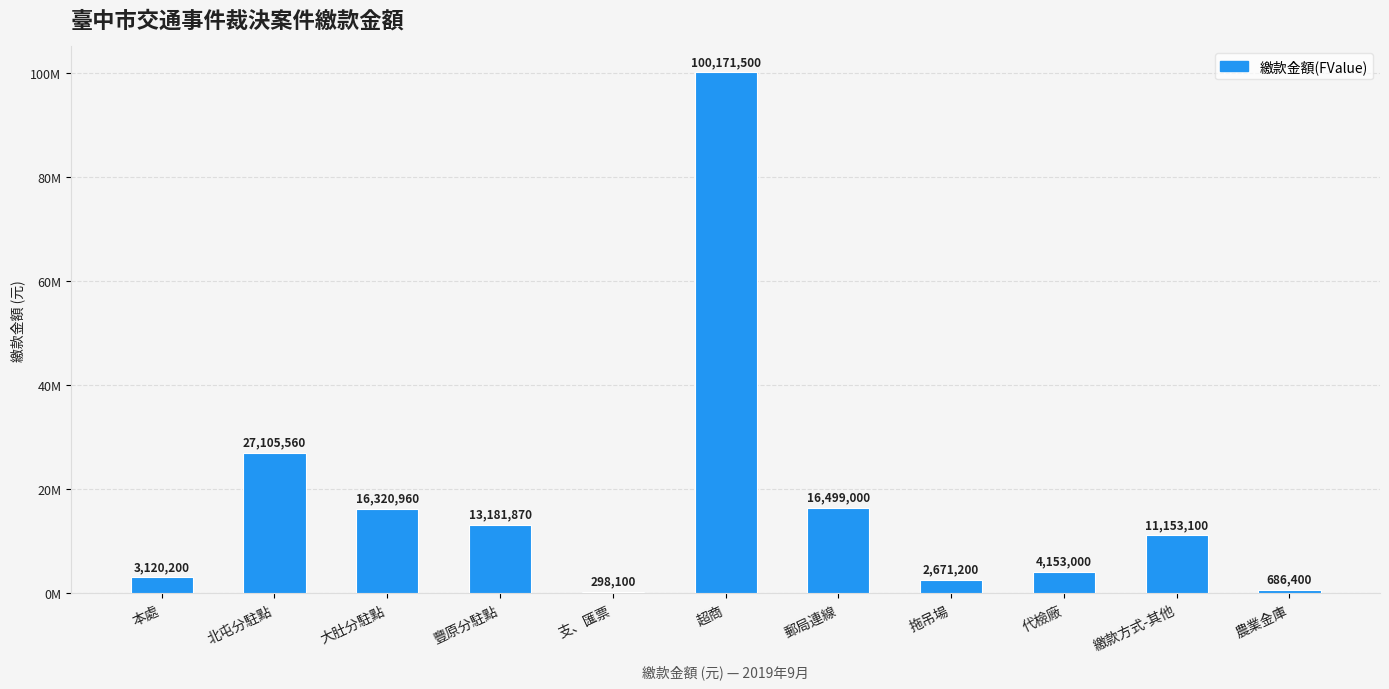

What is the difference between the values at 超商 and 農業金庫?

99485100